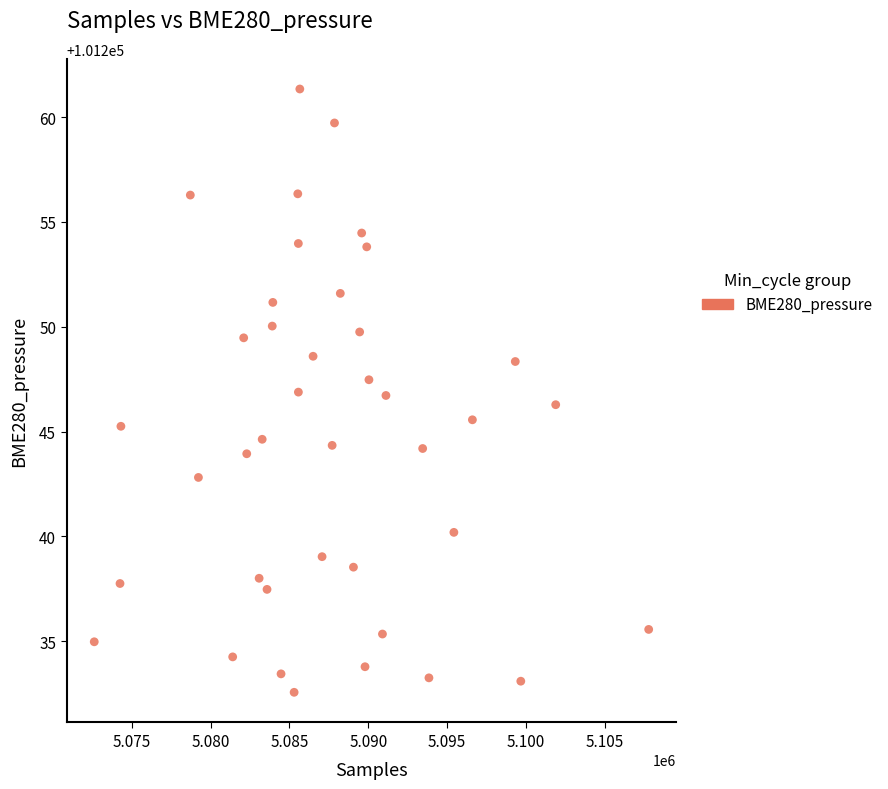

What is the range of X values (max minus min)?

35164.0